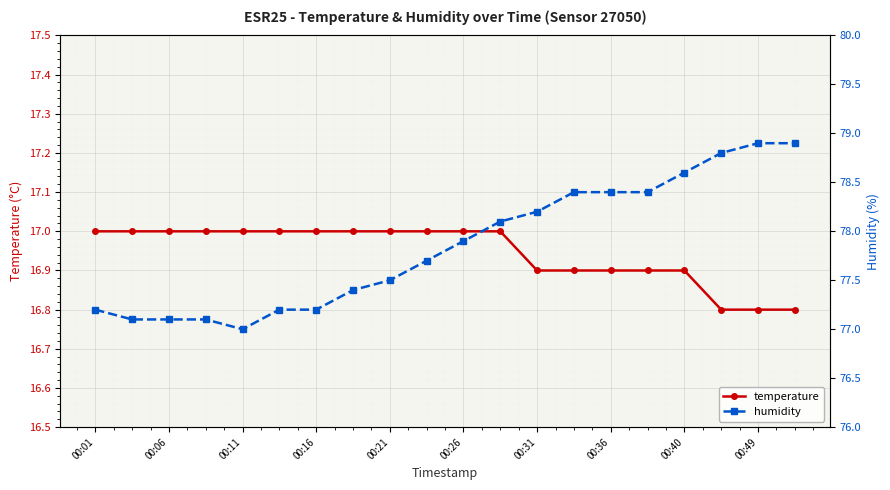

Is it true that temperature equals 9.1 at 00:21?

False